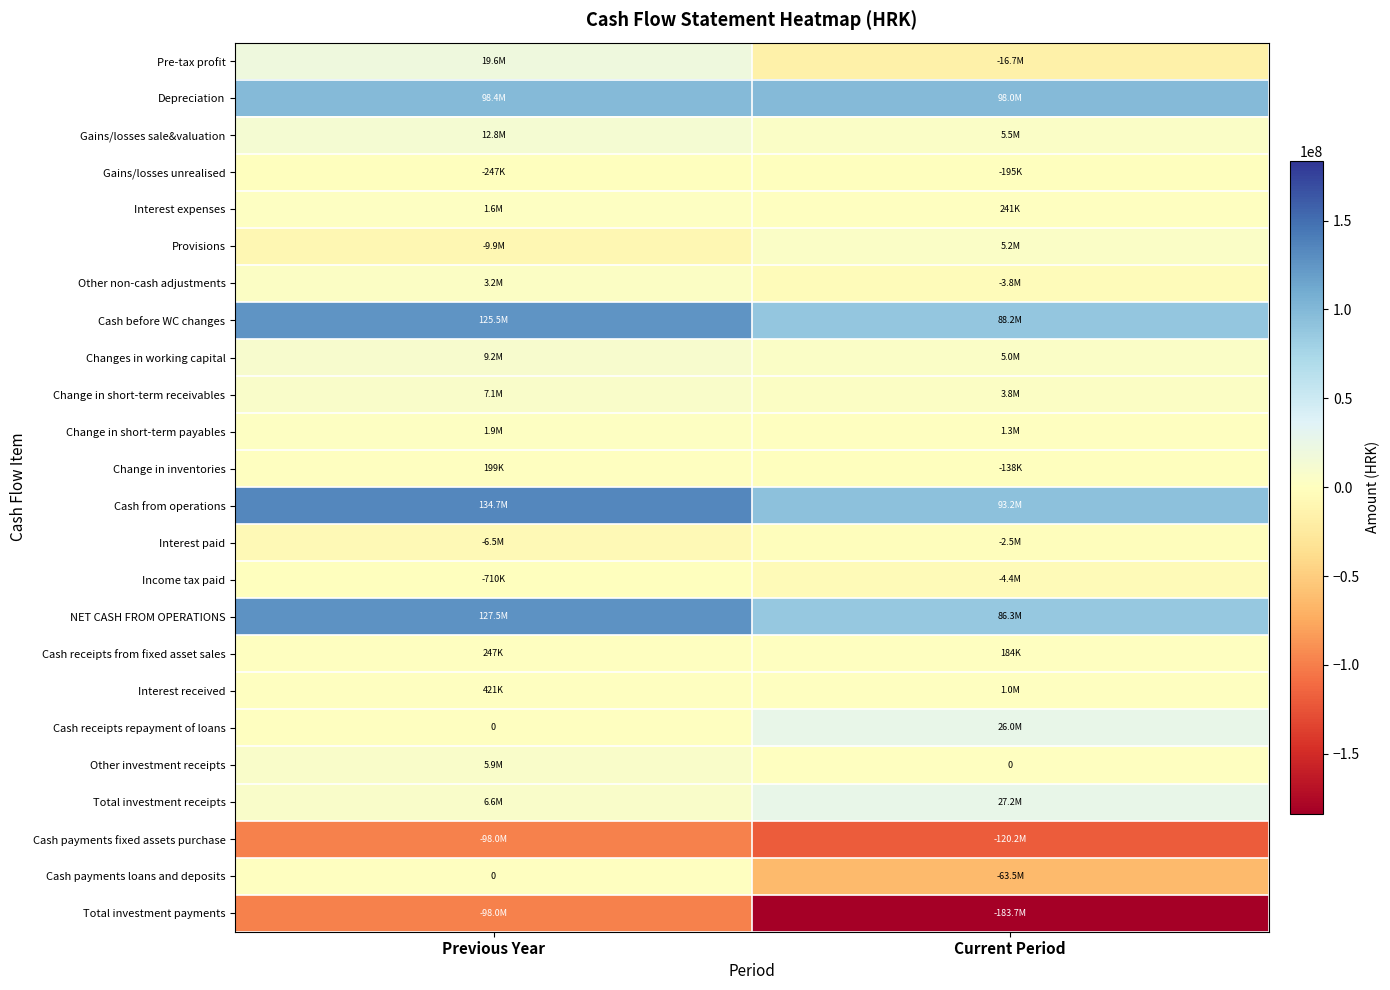

What is the spread (max minus min) of values at Previous Year?

232709246